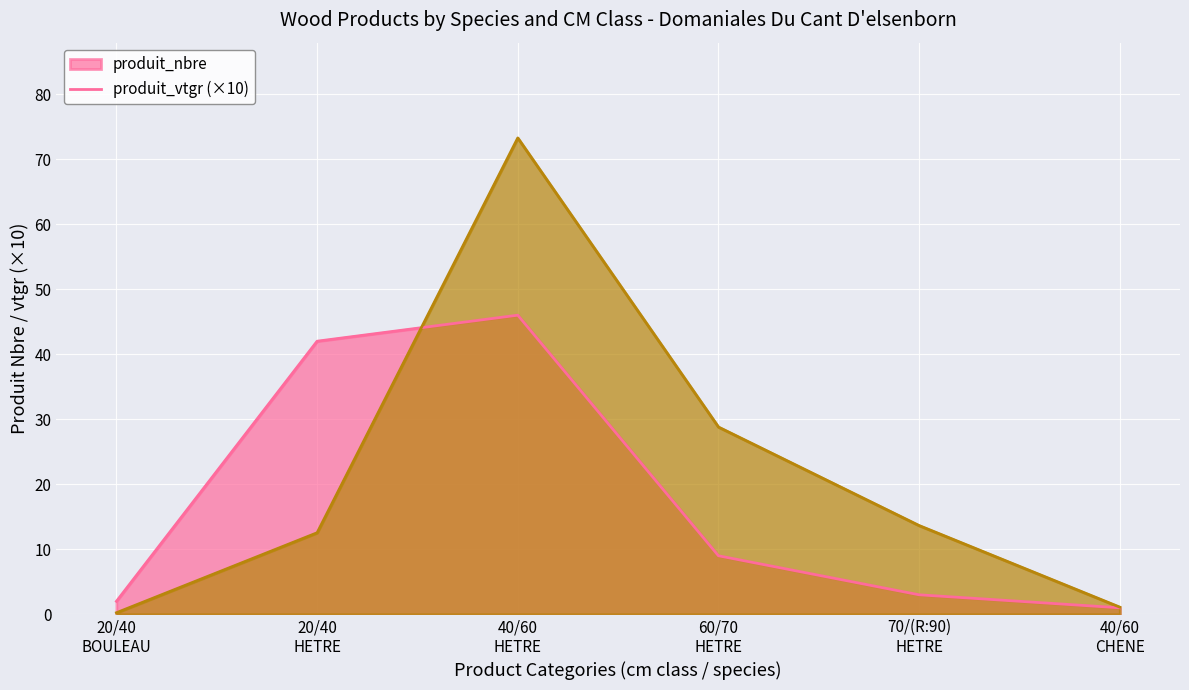

At which category is the sum across all series the highest?

40/60
HETRE